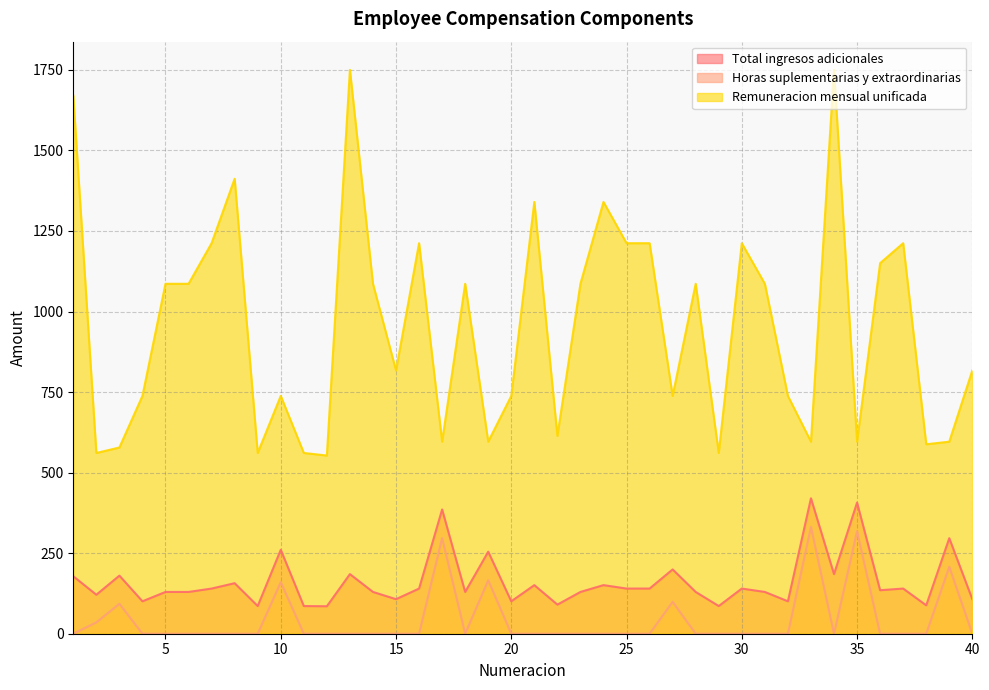

True or false: Remuneracion mensual unificada has more than 0 interior local peaks.

True